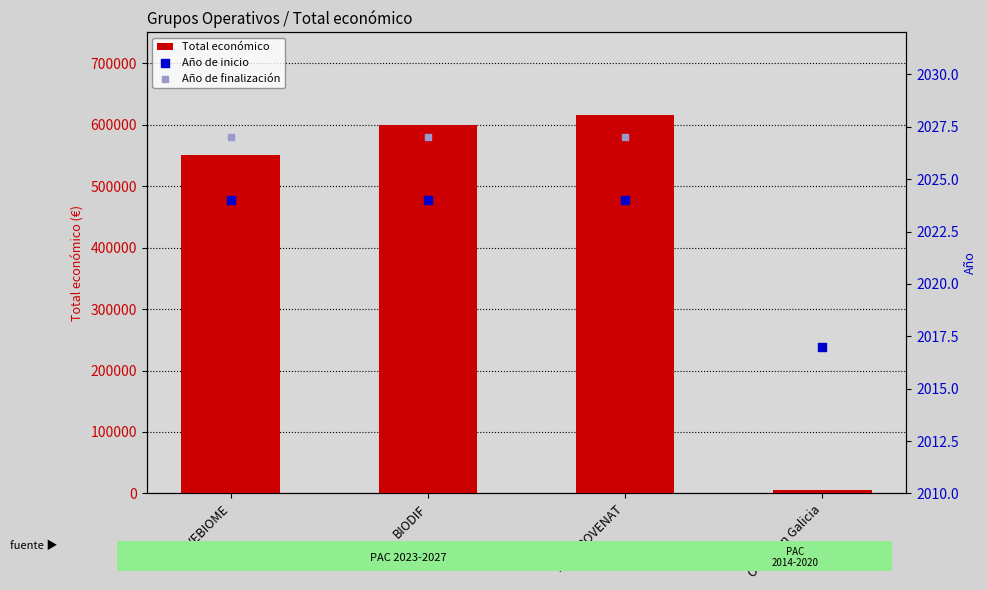

What are all the series names shown in the legend?

Total económico, Año de inicio, Año de finalización